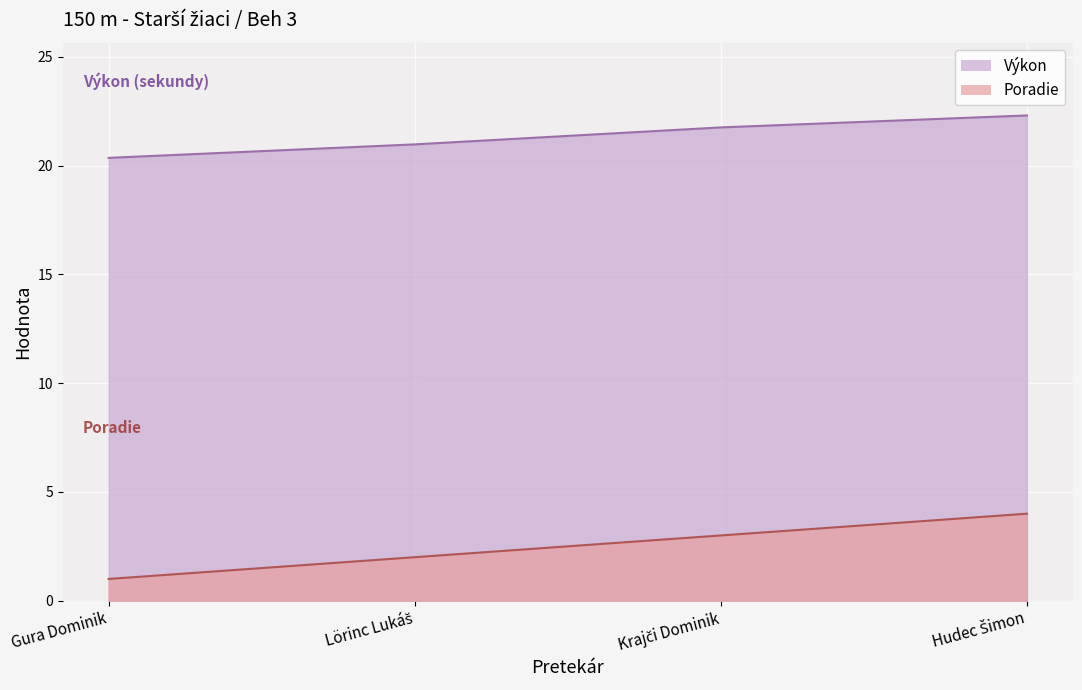

Where does the Poradie series first go above 3?

Hudec Šimon